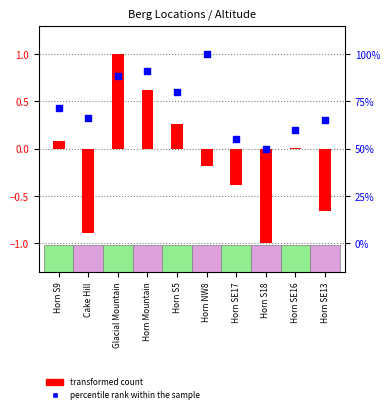

At how many categories does at least one series exceed 0?

9